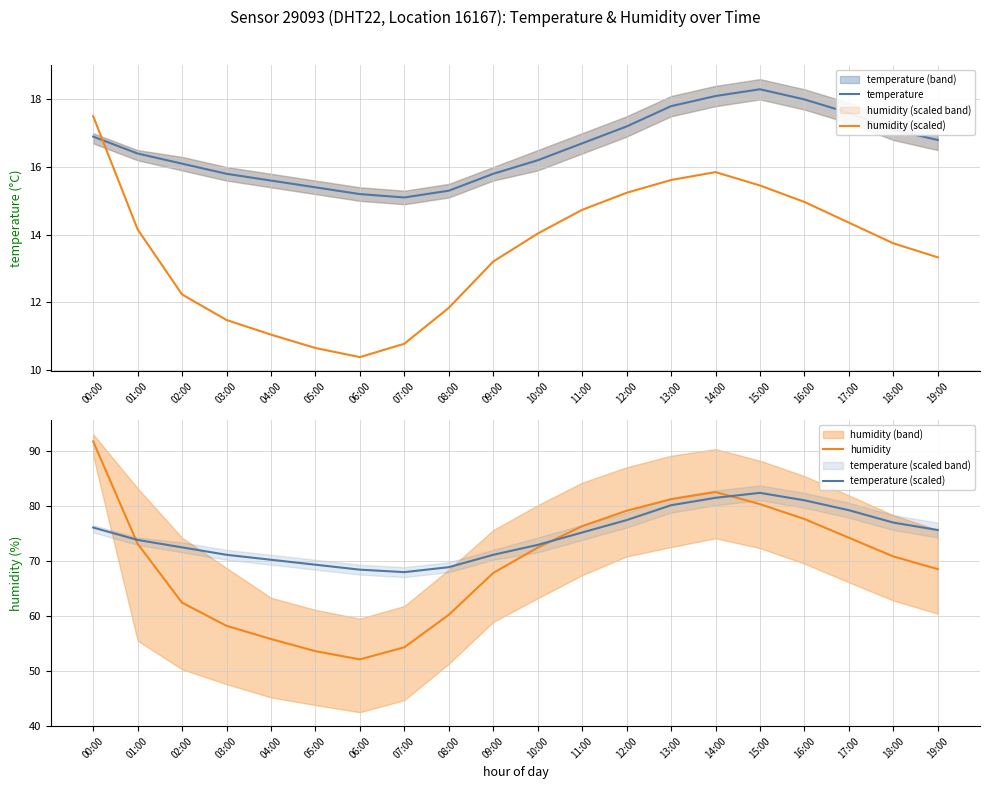

What are all the series names shown in the legend?

temperature, humidity (scaled), humidity, temperature (scaled)